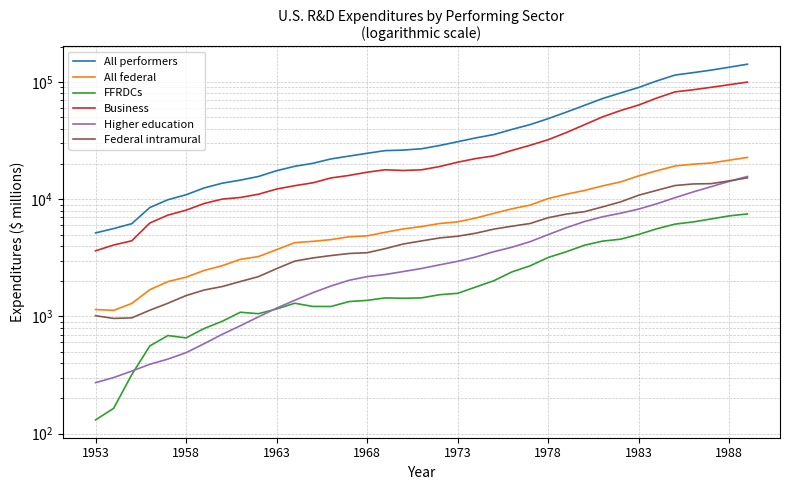

Which series has the widest spread of values?

All performers